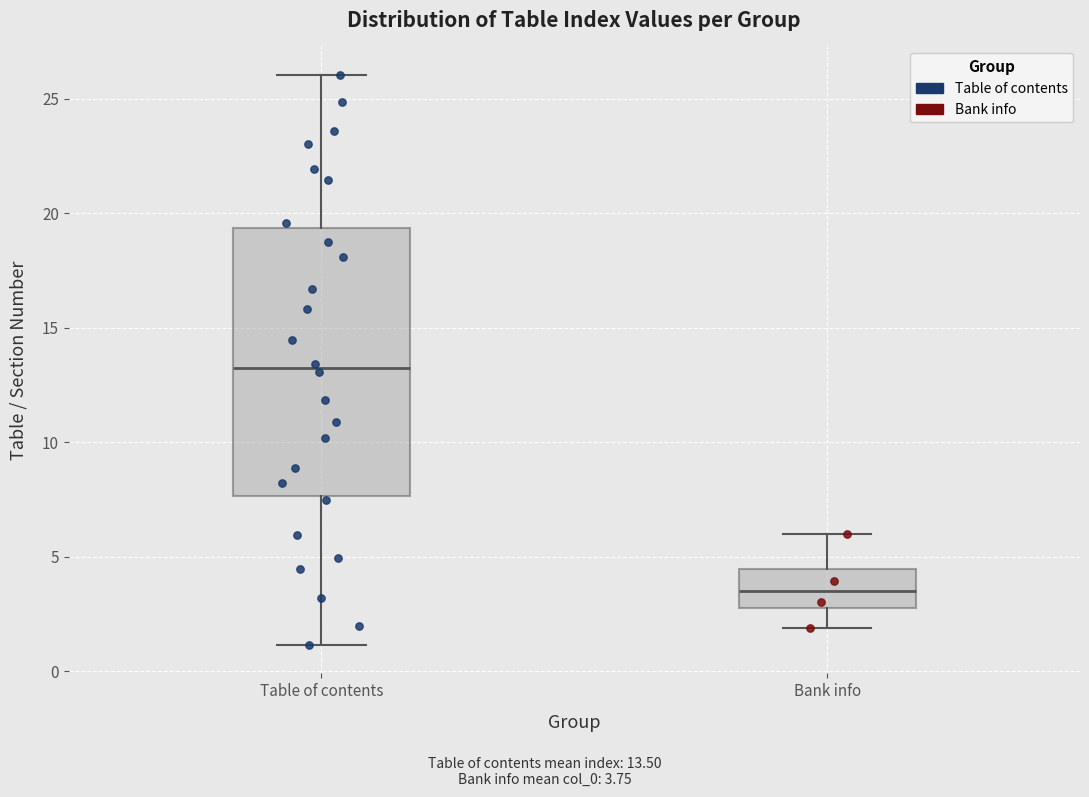

Reading left to right, transcribe this box plot: for each box, give where its median line is, the range the box spans, and where its two whiskers end, as read against the y-axis. The values are not printed on the chart, so give them approximately, as read against the axis.

Table of contents: median 13.0, box 7.5 to 19.5, whiskers 1.0 to 26.0
Bank info: median 3.5, box 2.5 to 4.5, whiskers 2.0 to 6.0